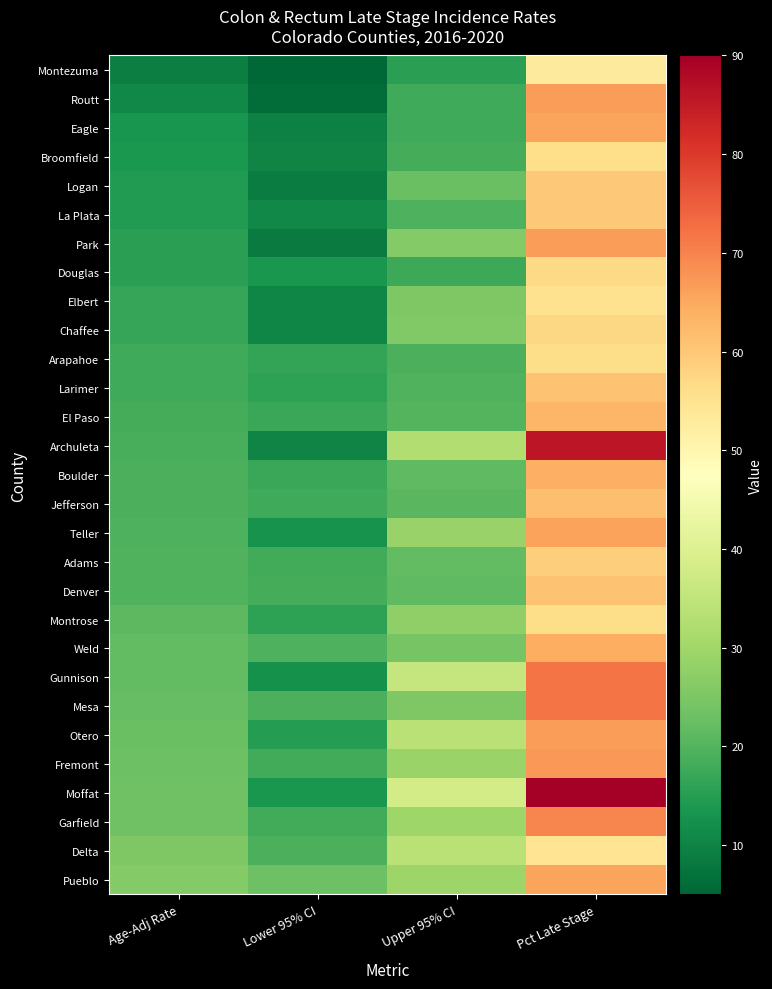

What is the greatest value displayed?

90.0